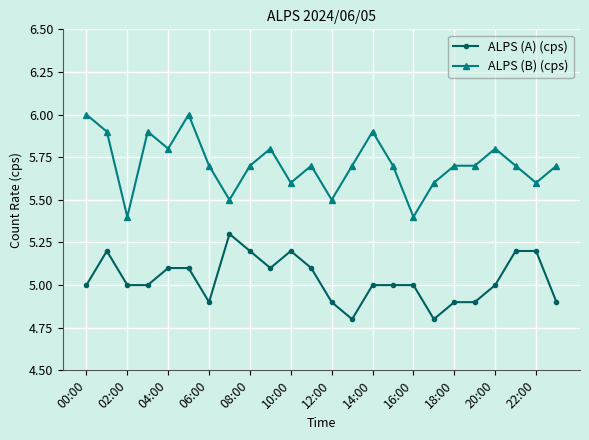

What is the maximum value shown in the chart?

6.0